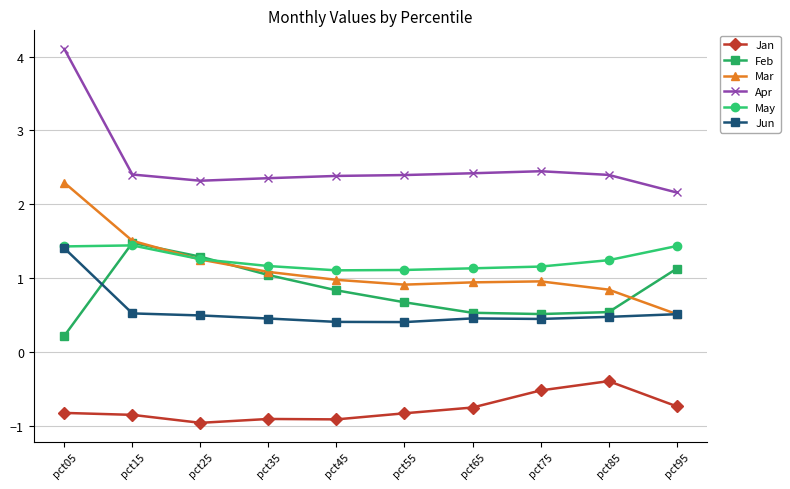

At which category is the sum across all series the highest?

pct05